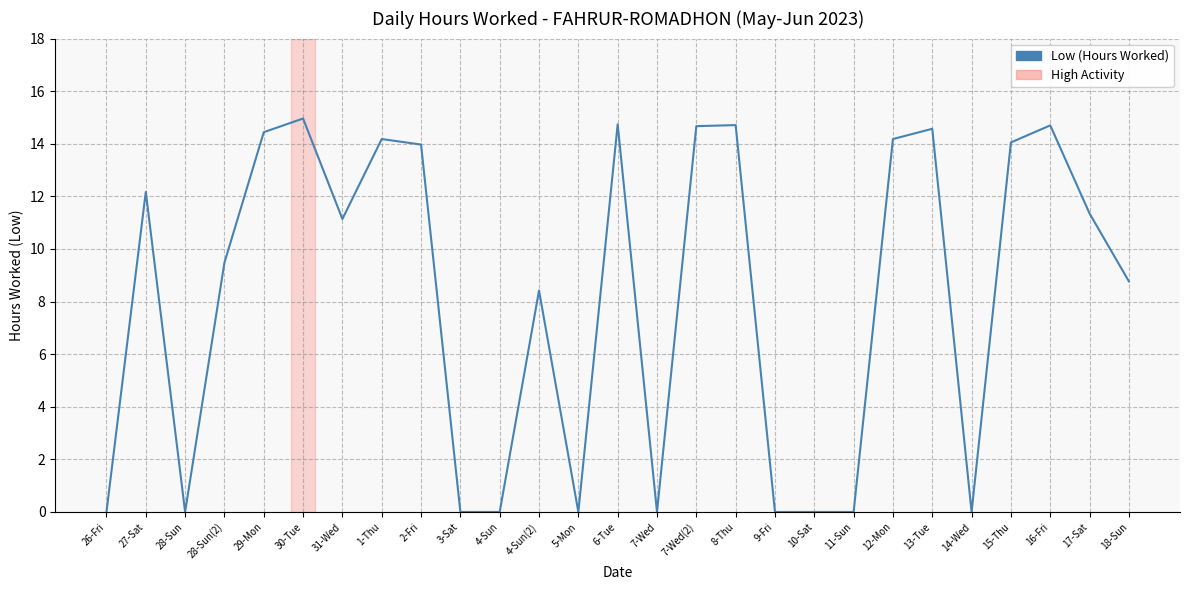

Is it true that the value at 4-Sun(2) is 8.4?

True